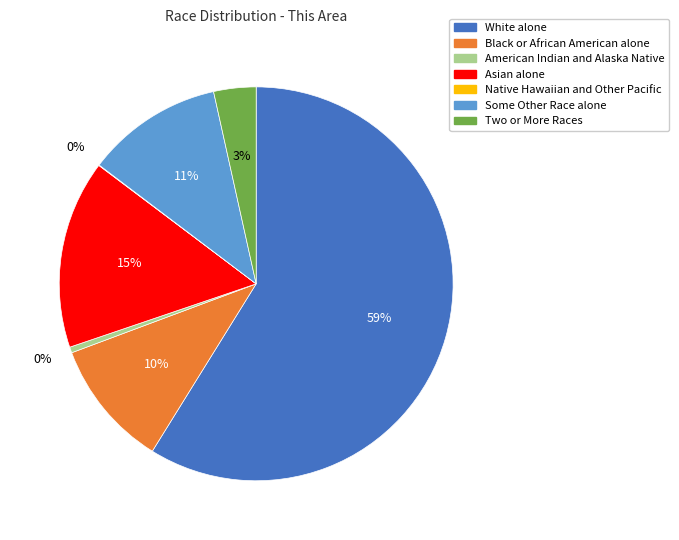

The Black or African American alone slice represents 10% of the pie. True or false?

True